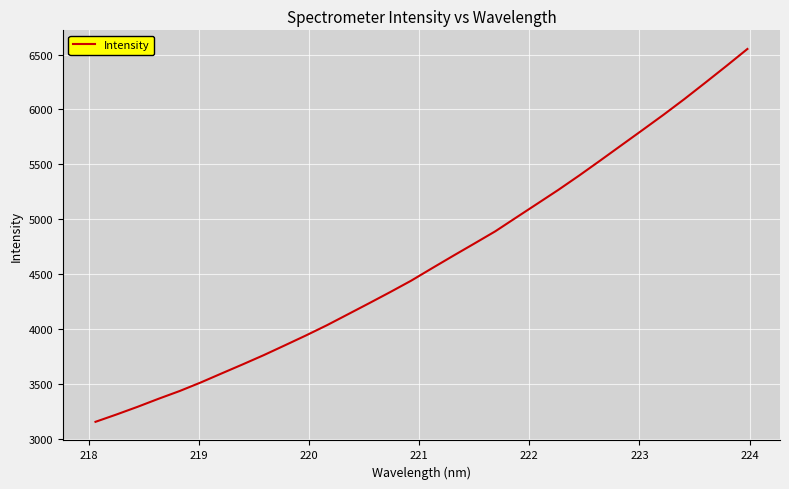

What is the difference between the maximum and minimum values?

3396.8